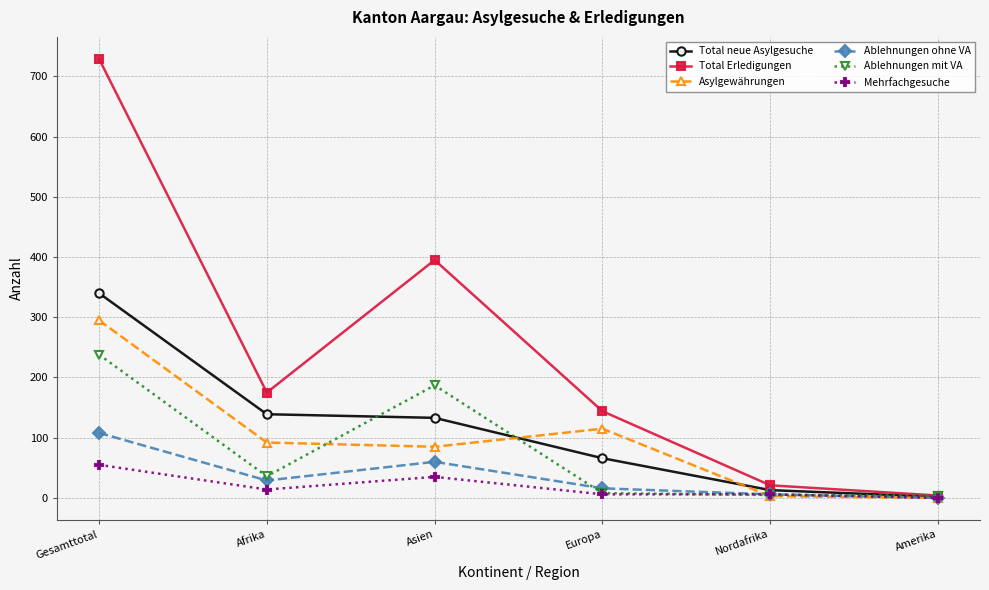

How many data points does each series have?

6